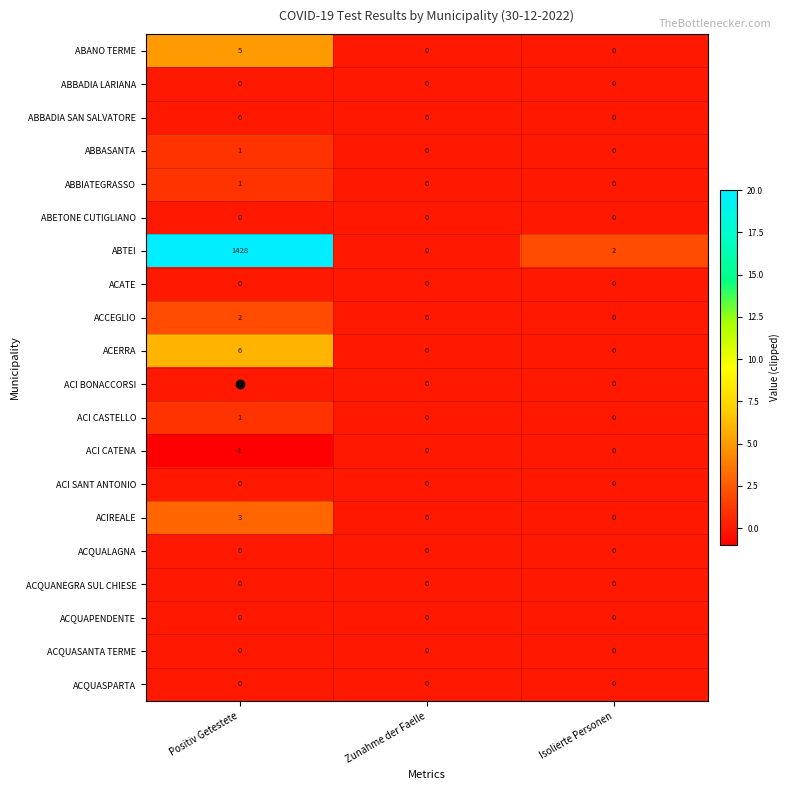

What is the difference between the ABANO TERME values at Positiv Getestete and Zunahme der Faelle?

5